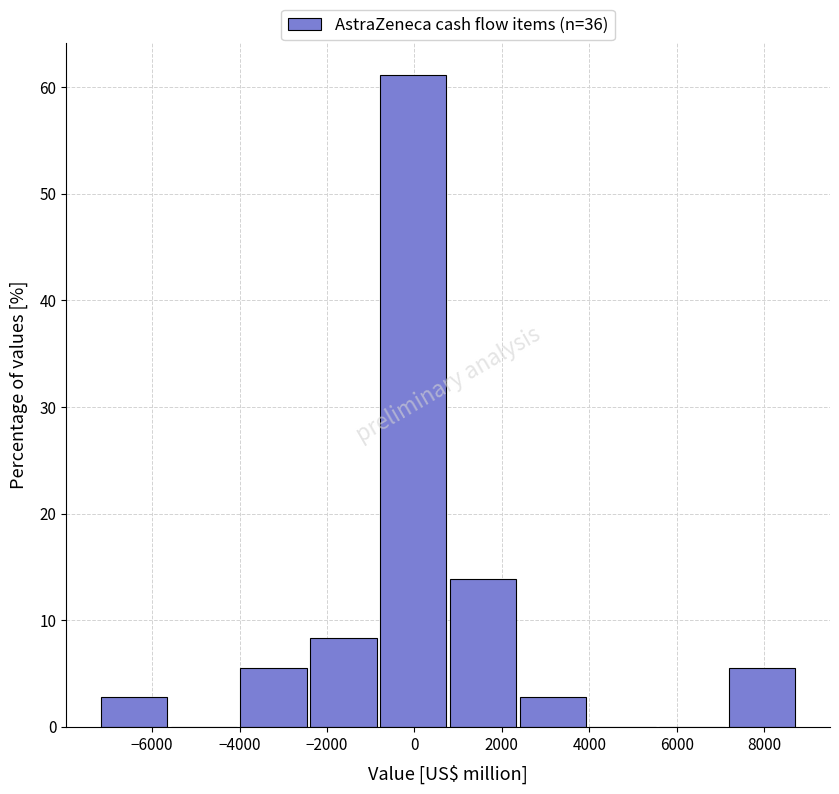

How tall is the bar that spans 7200 to 8800 on the x-axis? Neither the bar edges nor the heights are printed on the chart, so give them approximately, as read against the axes.

6